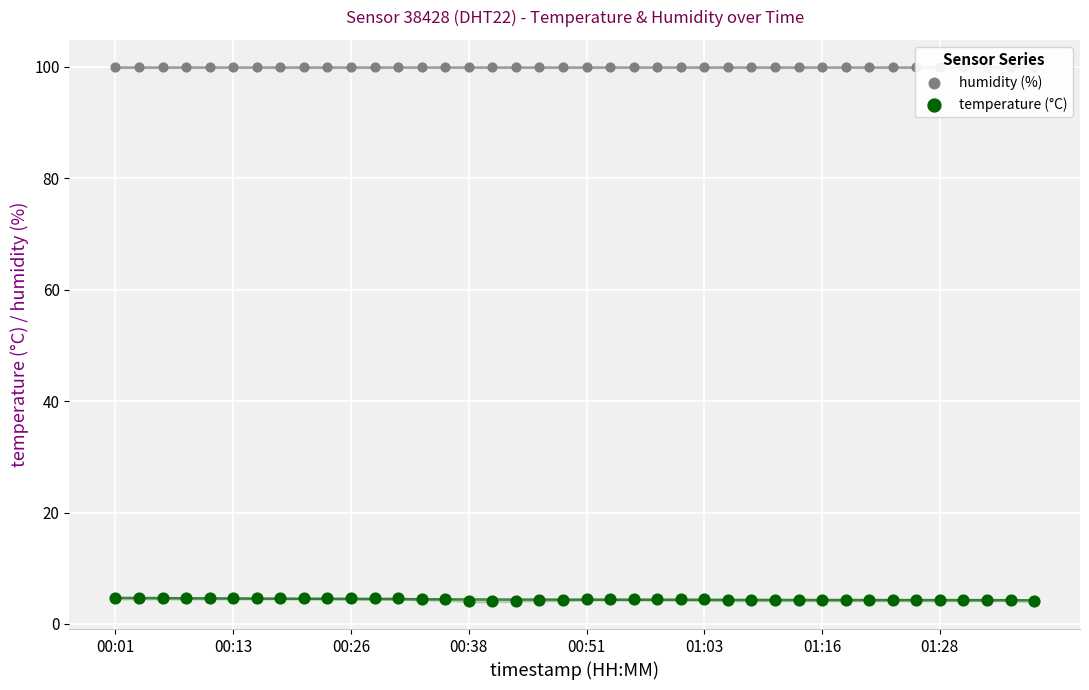

What are all the series names shown in the legend?

humidity (%), temperature (°C)